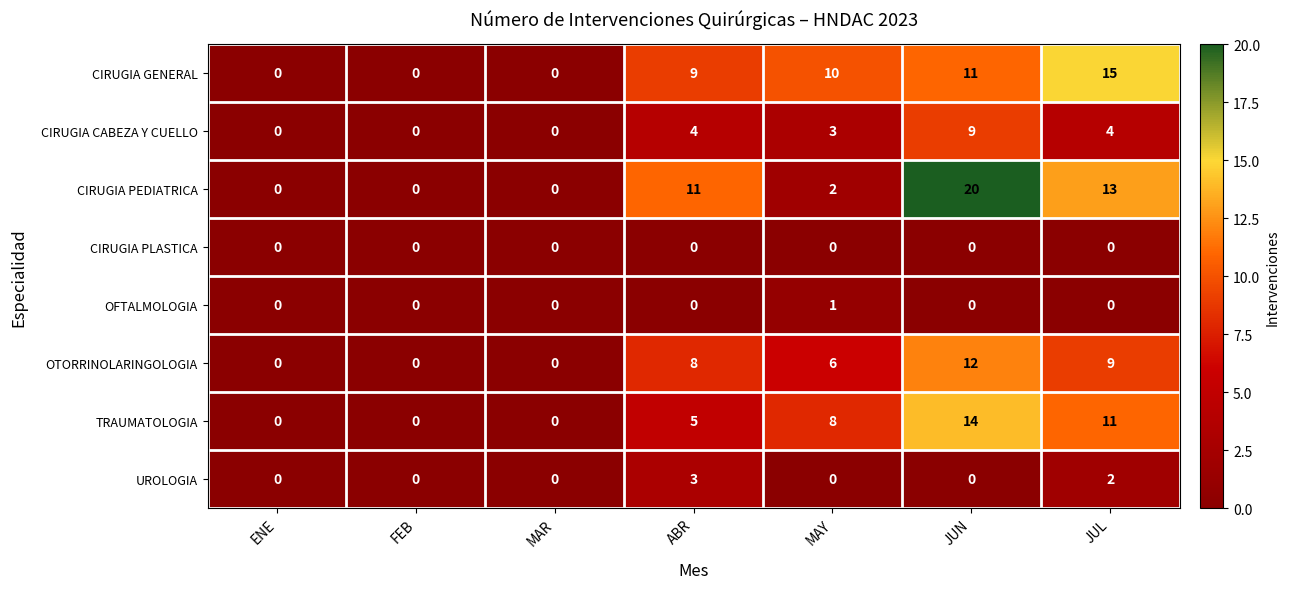

What is the average value of the OTORRINOLARINGOLOGIA series?

5